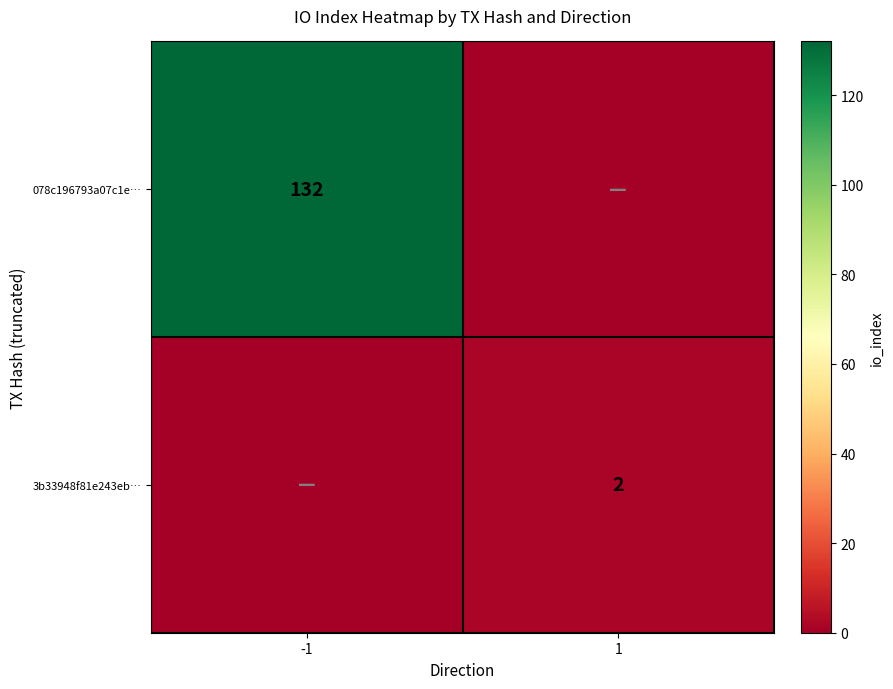

Is the value of 3b33948f81e243eb… at 1 greater than the value of 078c196793a07c1e… at -1?

No